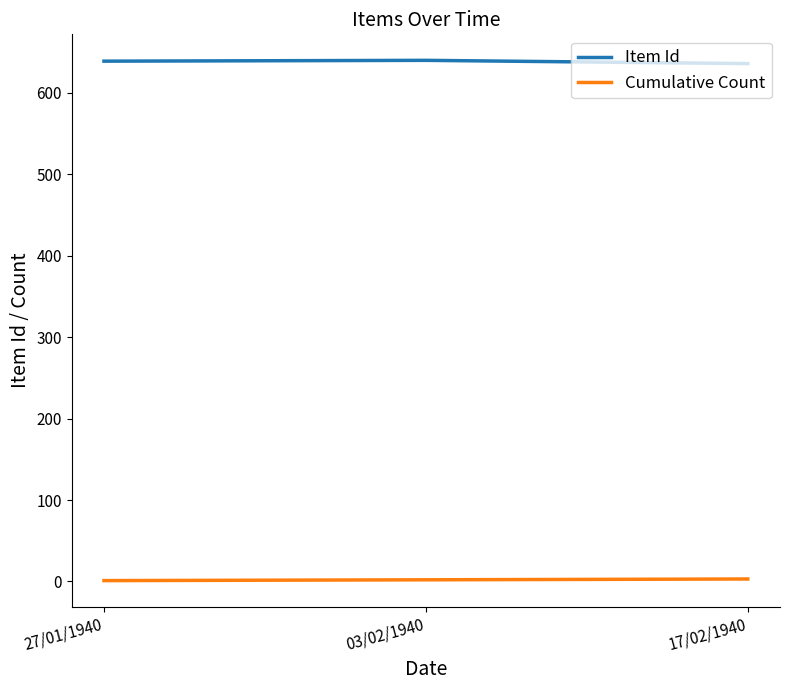

What is the total value across all series at 03/02/1940?

642